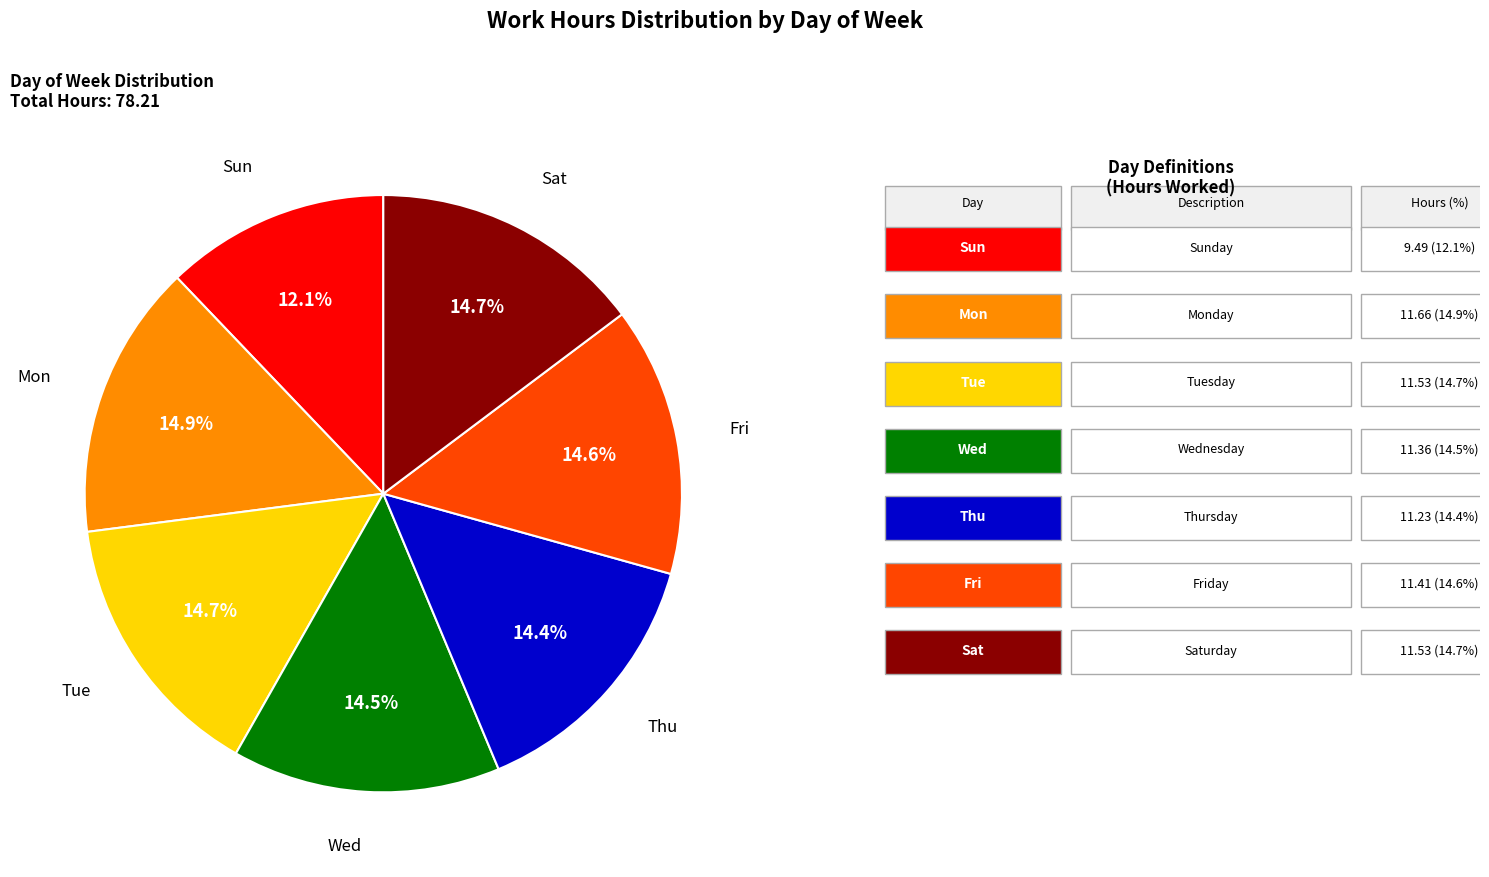

Do Wed and Tue together represent more than half of the pie?

No